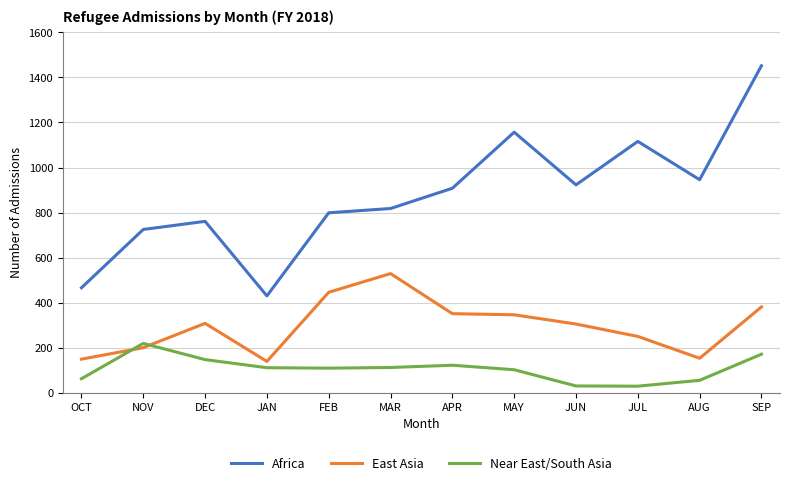

Read the East Asia value at NOV.

200